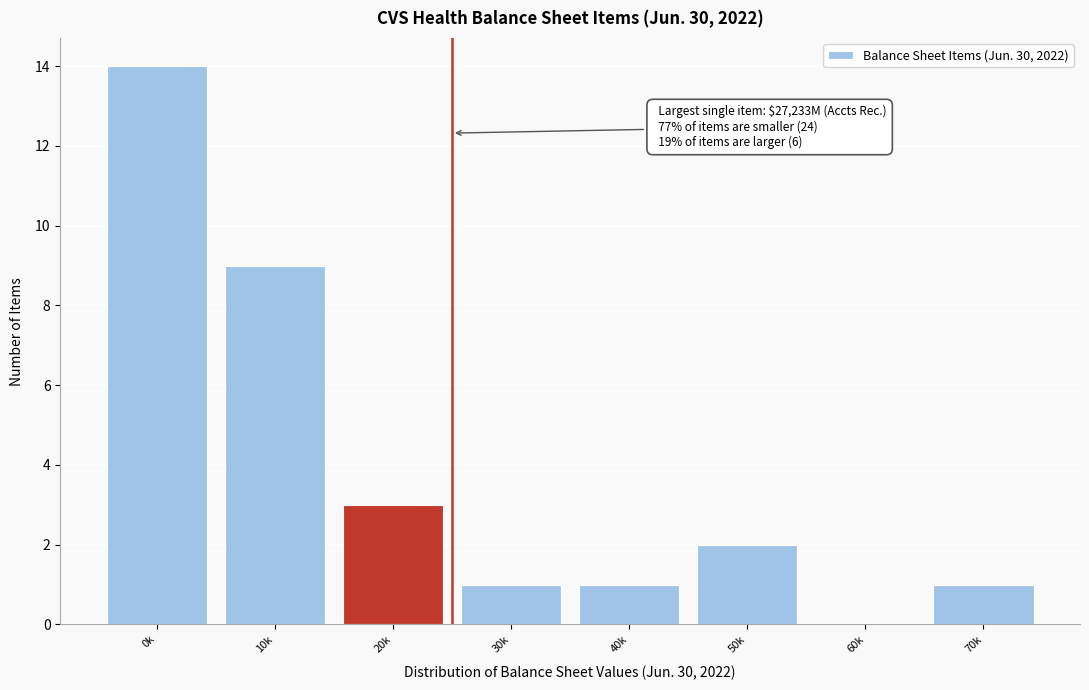

Reading right to left, transcribe all the data shown in this chart.

70k=1	60k=0	50k=2	40k=1	30k=1	20k=3	10k=9	0k=14